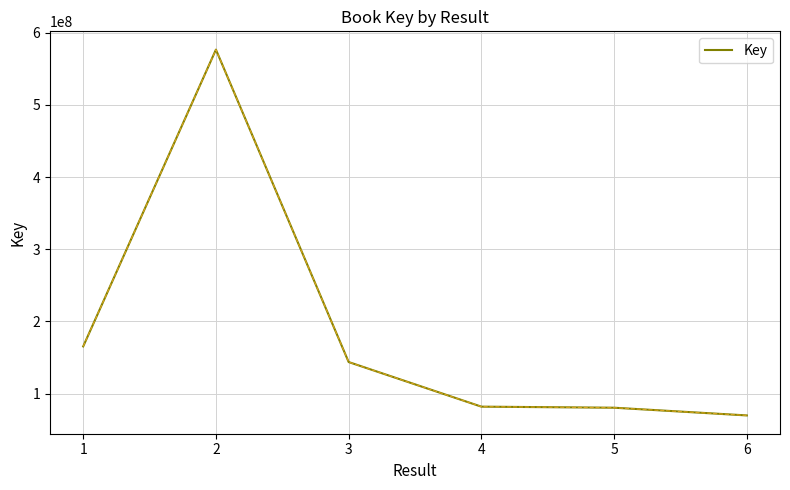

At which category does the chart reach its peak across all series?

2